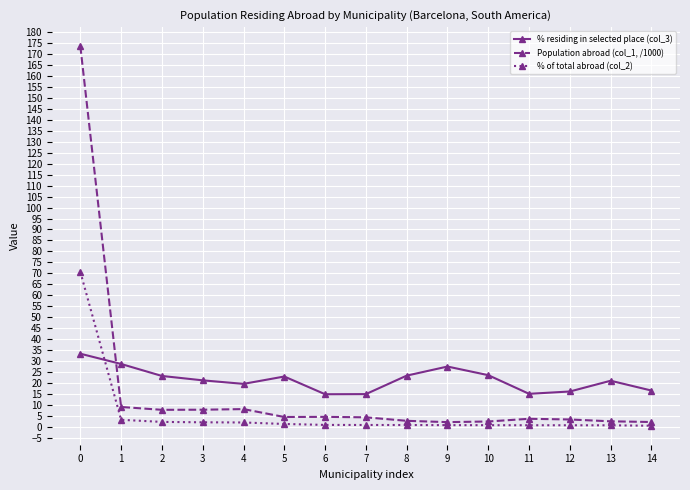

Which series has the widest spread of values?

Population abroad (col_1, /1000)